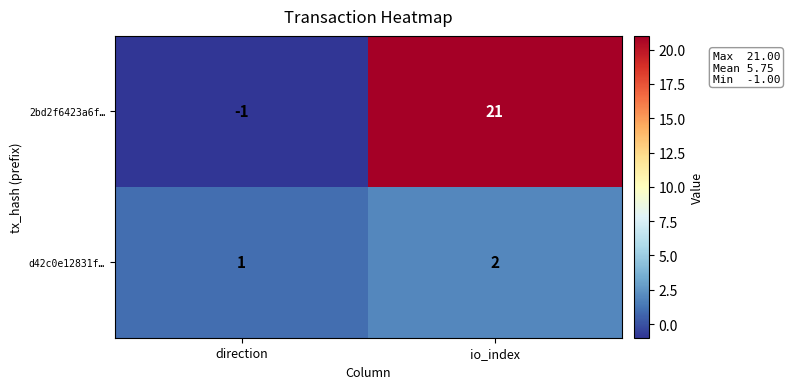

Where is 2bd2f6423a6f… nearest to the value 10?

direction